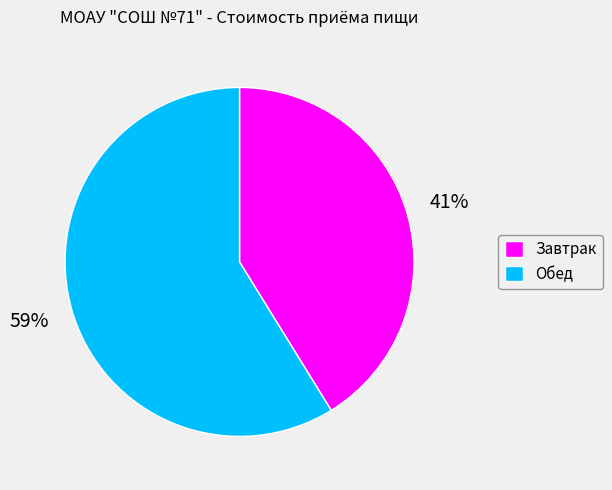

Does Завтрак represent more than half of the total?

No